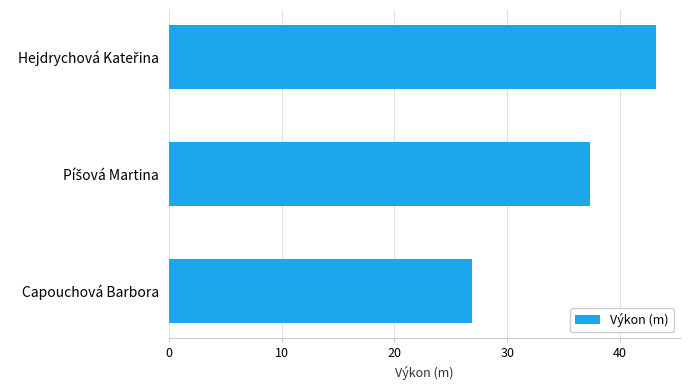

Count the number of data series in this chart.

1